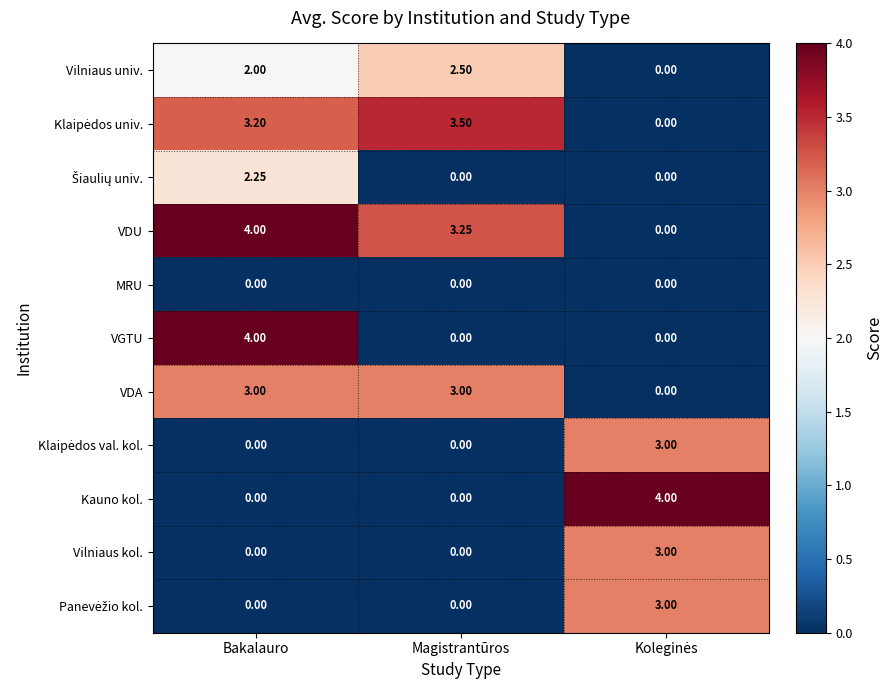

Which series has the largest total across all categories?

VDU